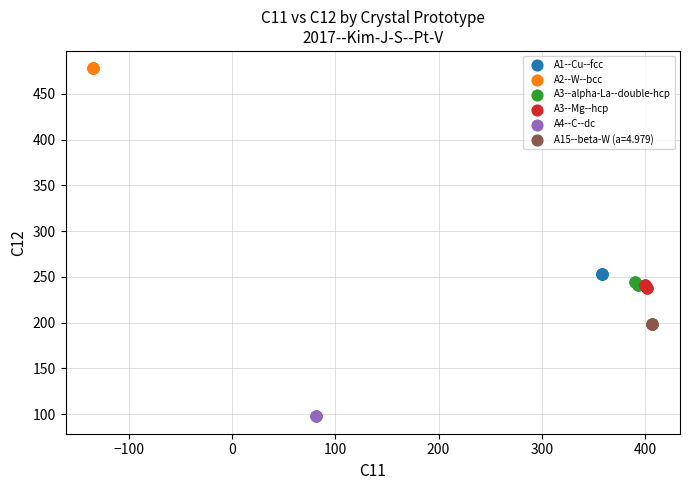

Which series contains the lowest Y value?

A4--C--dc